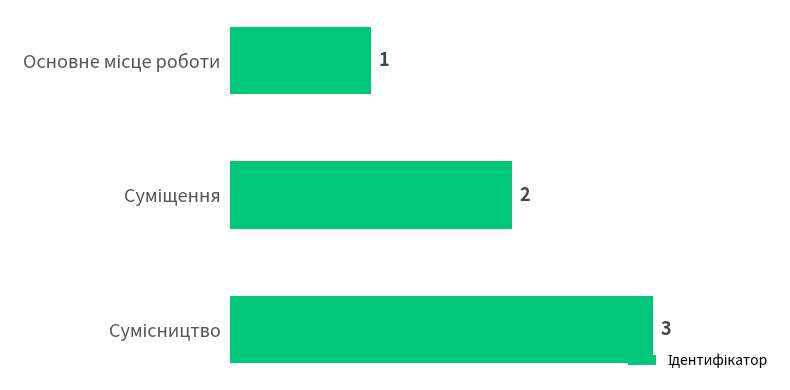

How many values are between 1 and 3?

3